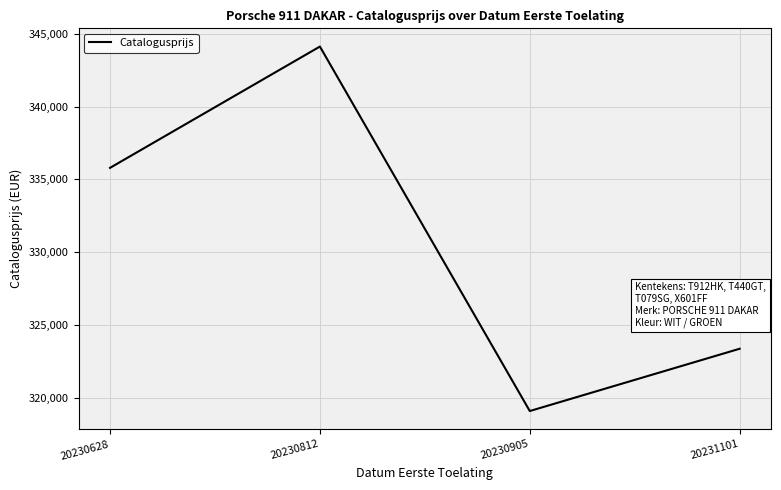

Rank the categories by value from lowest to highest.

20230905, 20231101, 20230628, 20230812